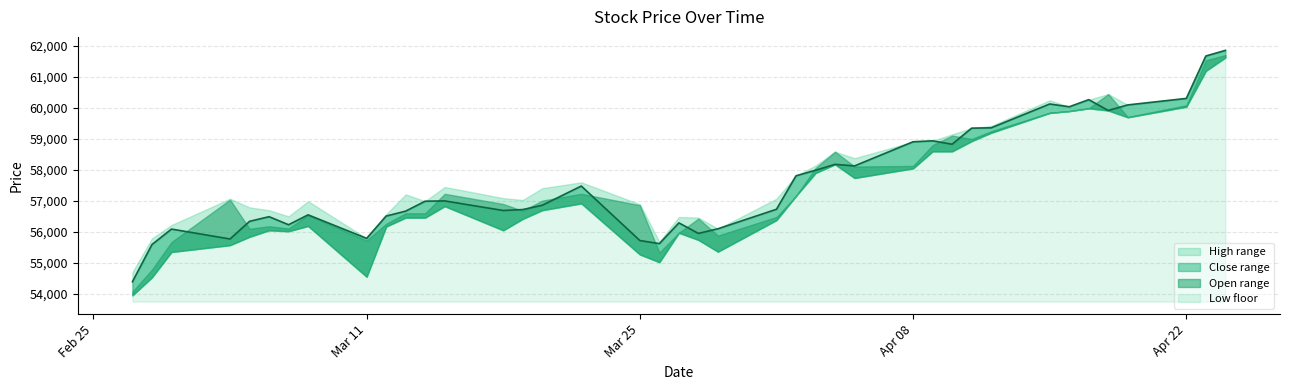

True or false: col_4 has a value of 55790 at 2019/03/11.

True